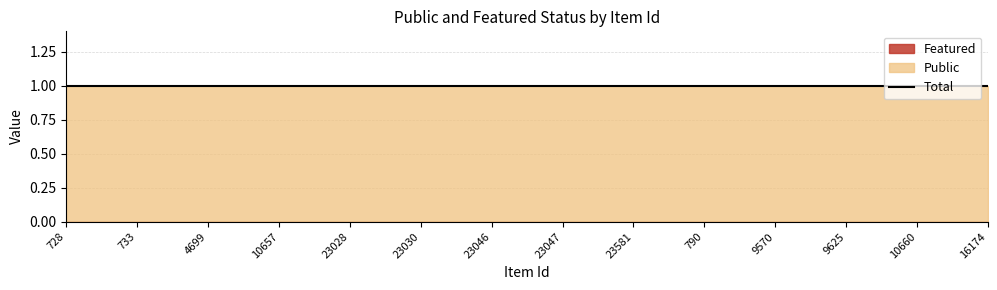

Reading left to right, extract all data points from this chart.

public: 728=1	733=1	4699=1	10657=1	23028=1	23030=1	23046=1	23047=1	23581=1	790=1	9570=1	9625=1	10660=1	16174=1
featured: 728=0	733=0	4699=0	10657=0	23028=0	23030=0	23046=0	23047=0	23581=0	790=0	9570=0	9625=0	10660=0	16174=0